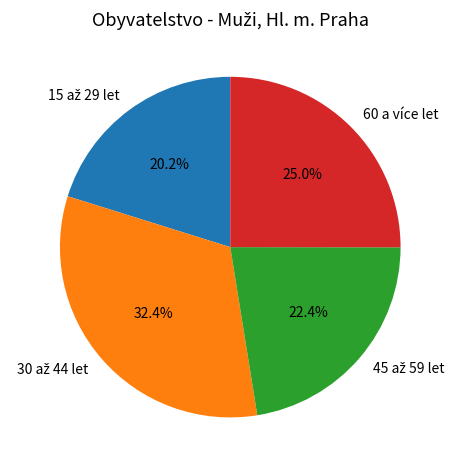

What portion of the pie excludes 60 a více let?

75.0%